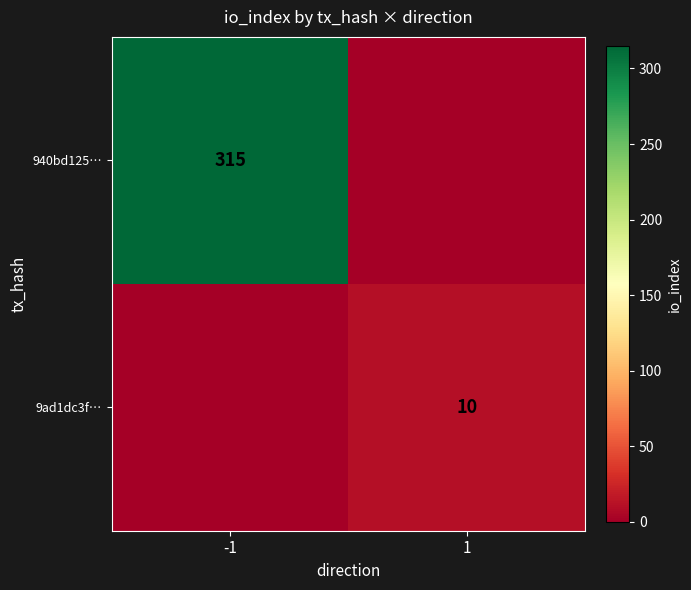

Is the value of 940bd125… at -1 greater than the value of 9ad1dc3f… at 1?

Yes